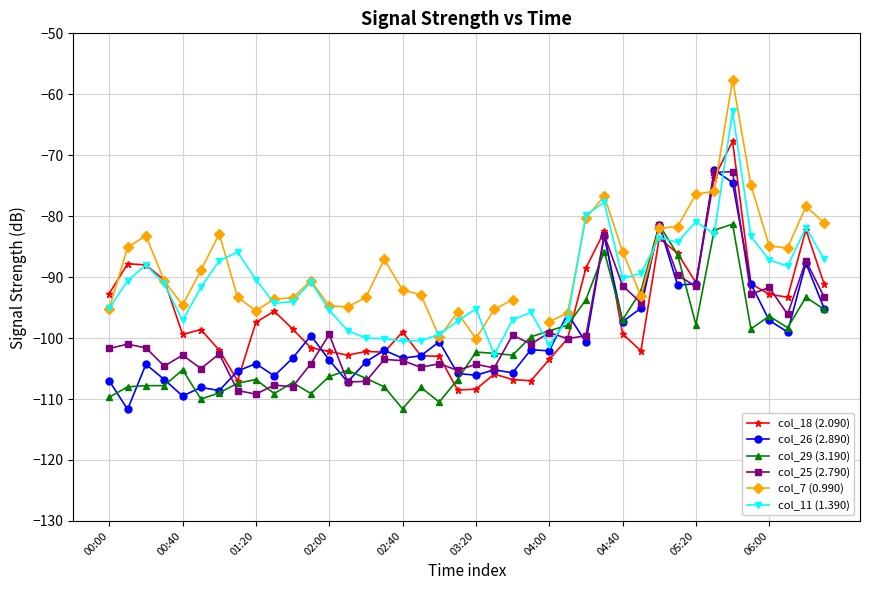

What are all the series names shown in the legend?

col_18 (2.090), col_26 (2.890), col_29 (3.190), col_25 (2.790), col_7 (0.990), col_11 (1.390)